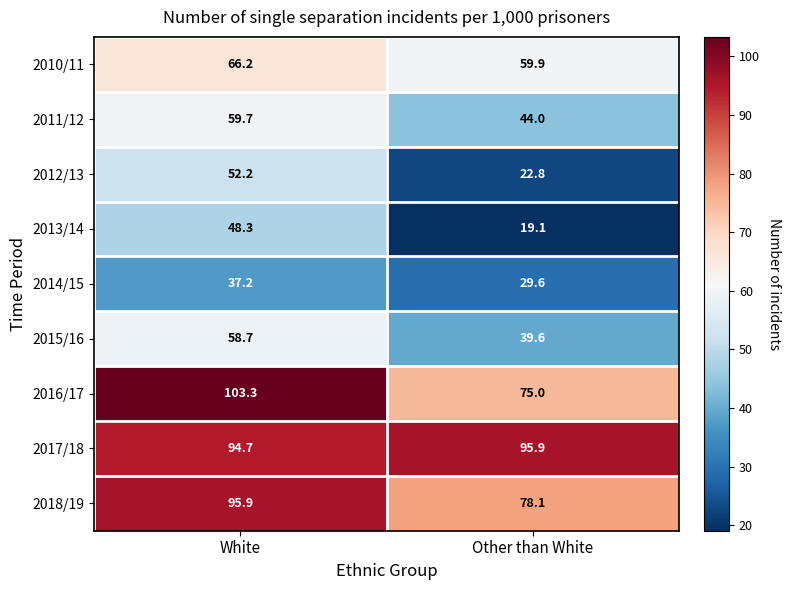

What is the spread (max minus min) of values at Other than White?

76.8